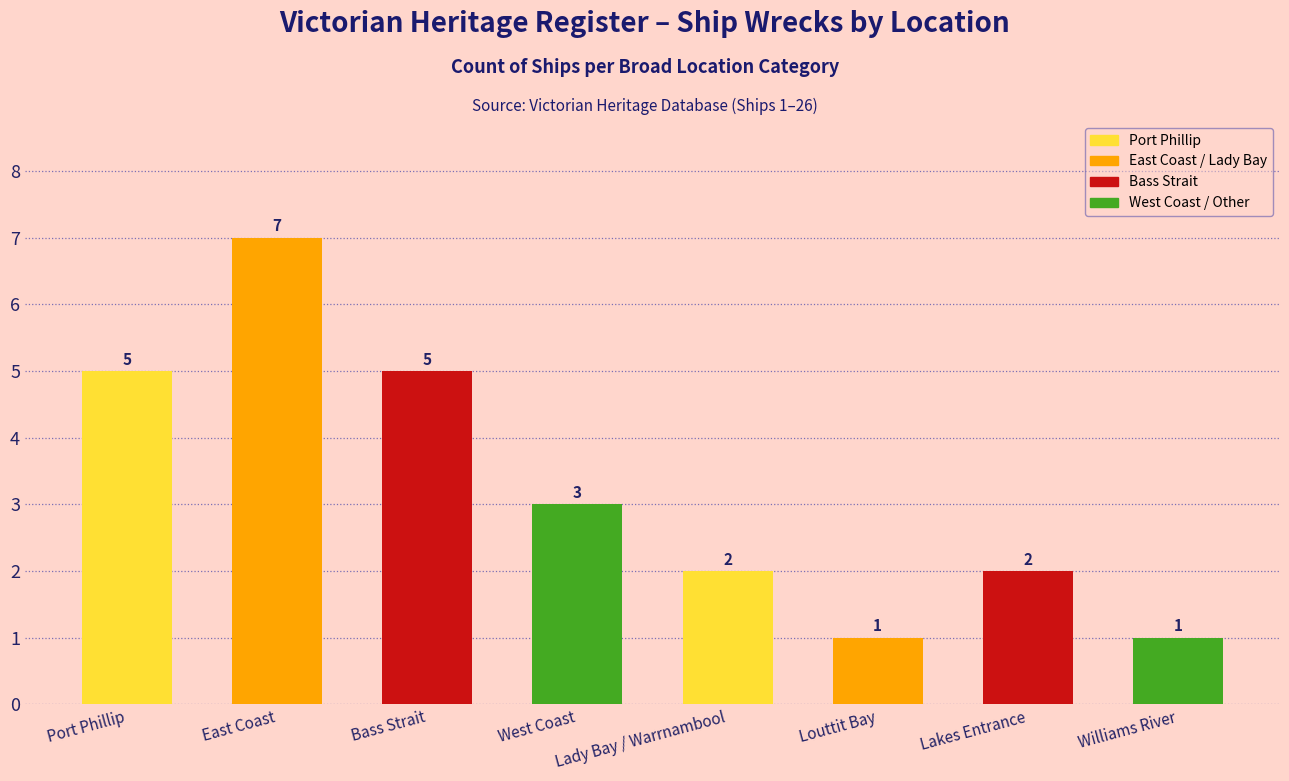

True or false: the data shows 1 at Louttit Bay.

True